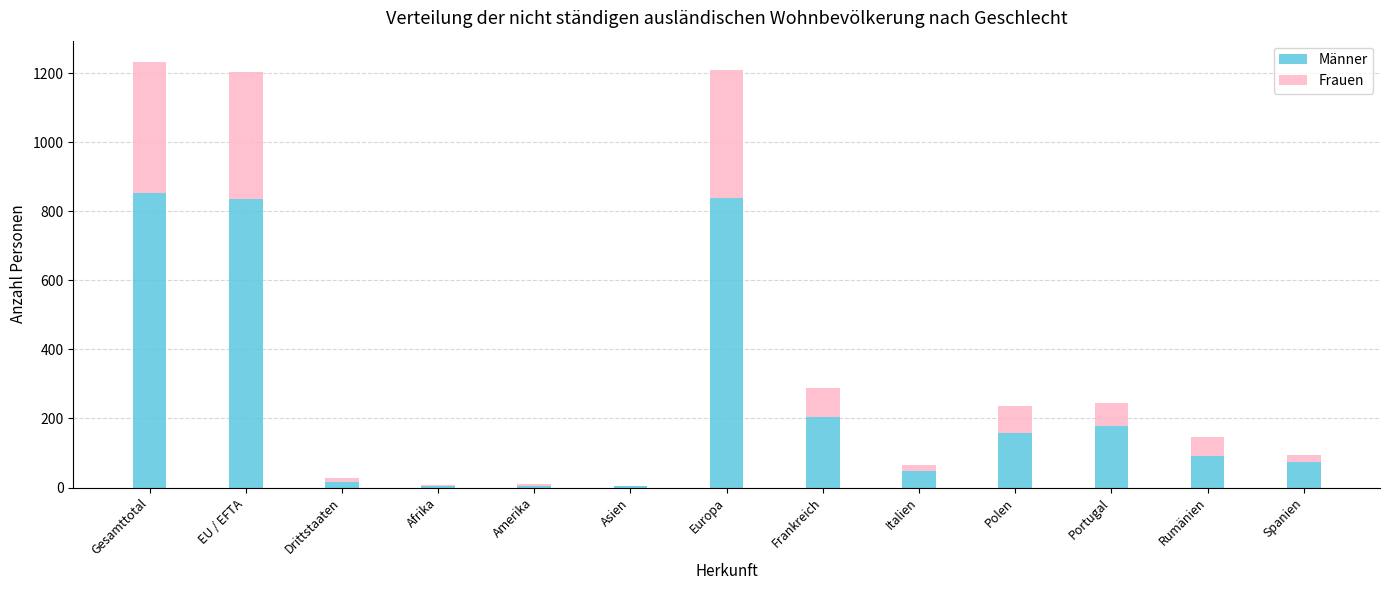

What is the maximum value for Männer?

853